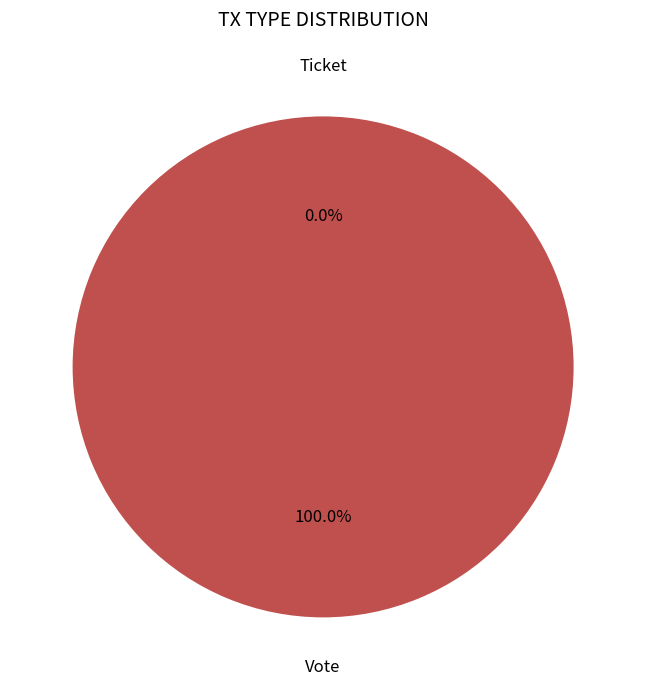

Rank the categories by value from highest to lowest.

Vote, Ticket